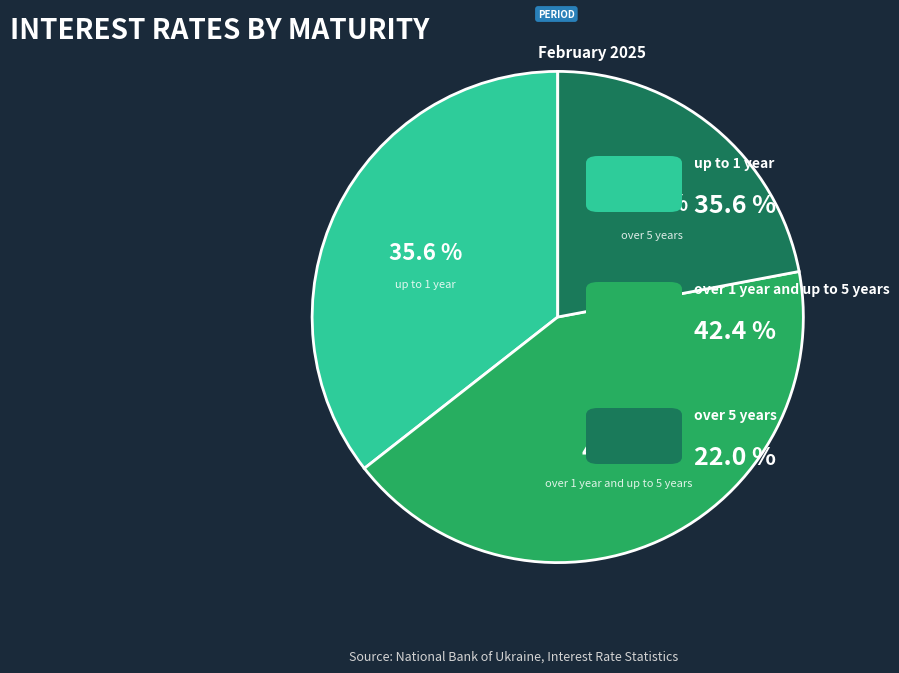

Does up to 1 year represent more than half of the total?

No